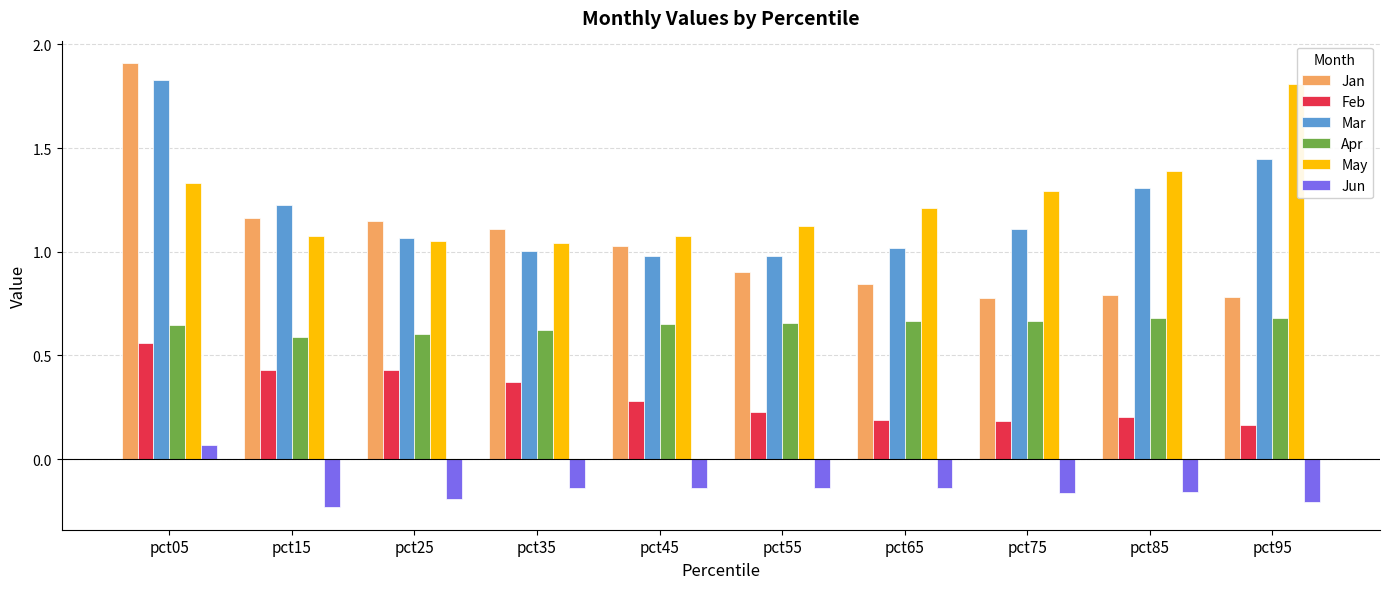

What is the maximum value shown in the chart?

1.9